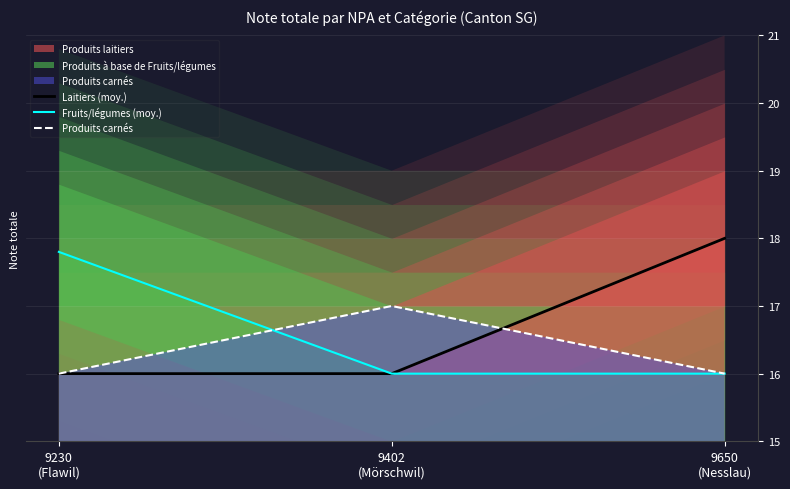

Count the Produits carnés values in the range 16 to 17.

3